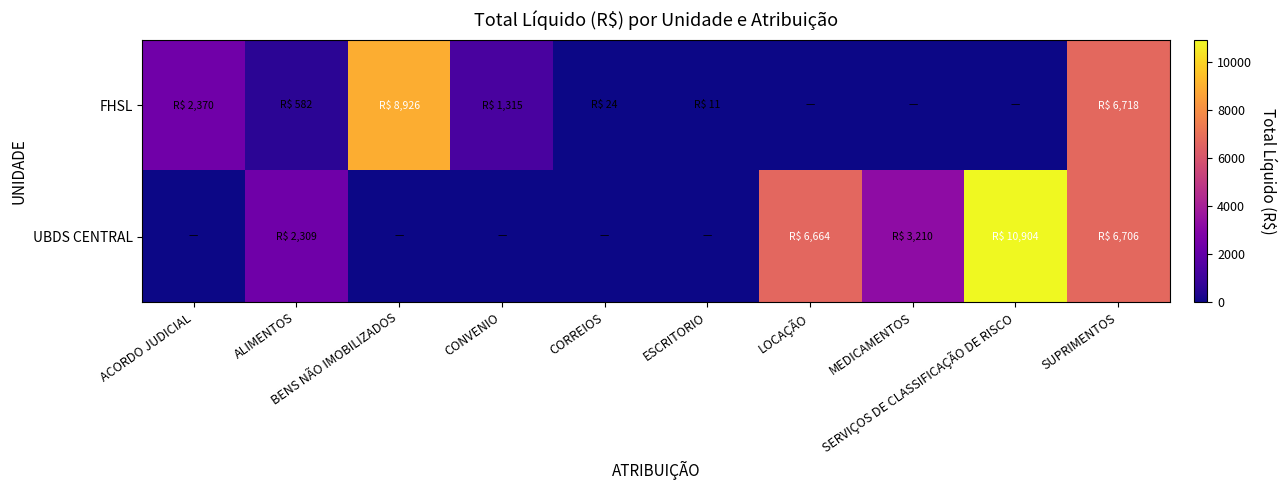

Between CORREIOS and MEDICAMENTOS, which is larger?

CORREIOS